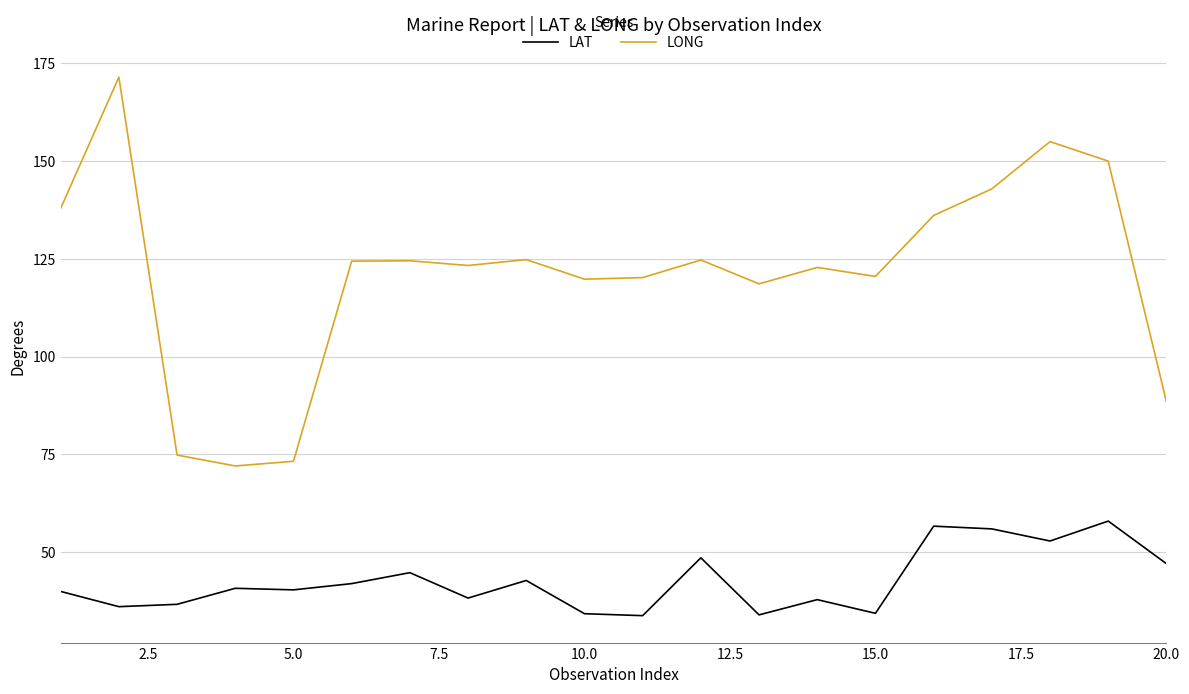

Which series has the widest spread of values?

LONG